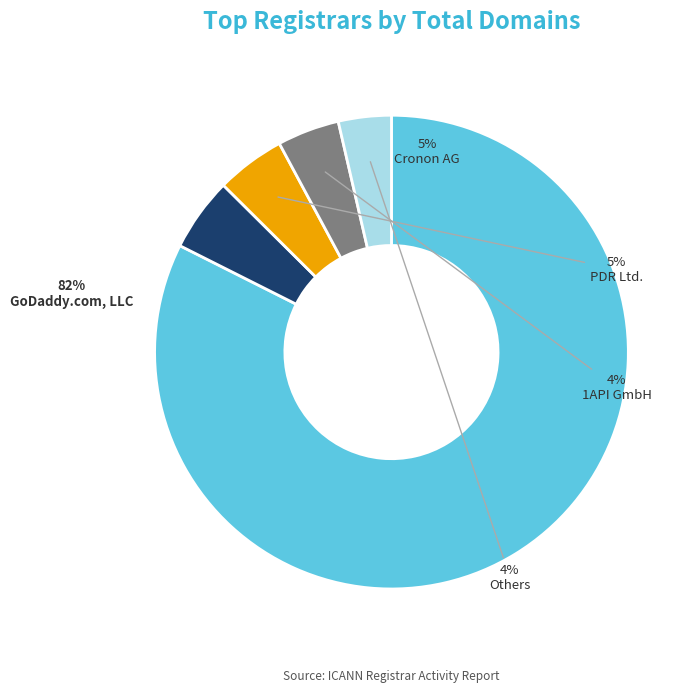

To the nearest percent, what portion does Cronon AG represent?

5%